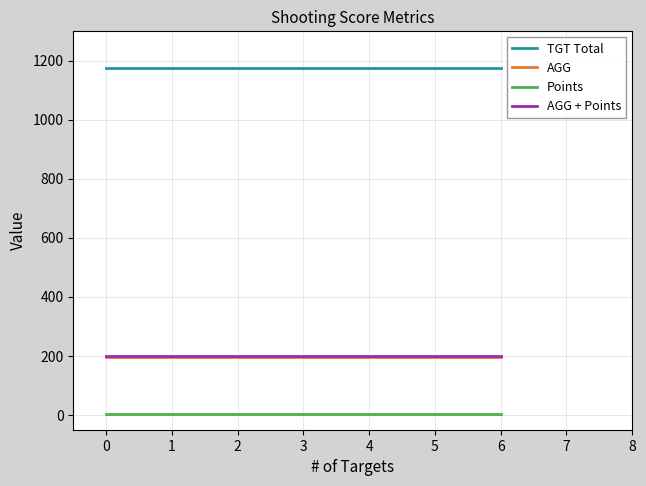

True or false: TGT Total has a value of 424 at 0.

False